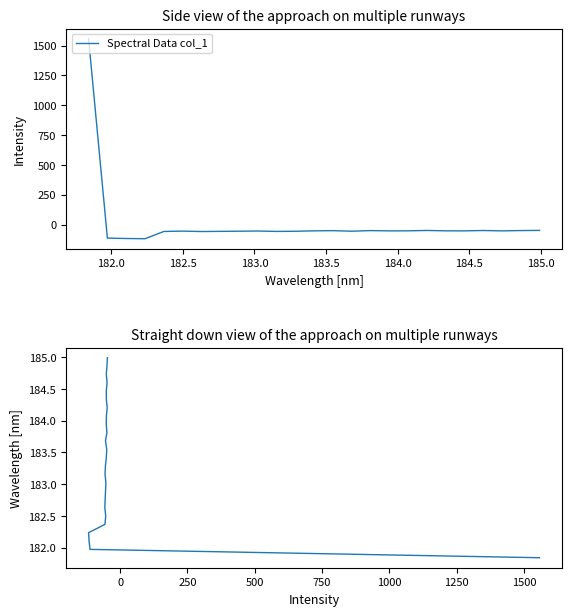

What is the difference between the maximum and second lowest values?

3.0